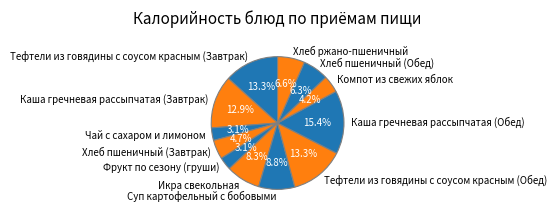

How much of the chart is everything except Суп картофельный с бобовыми?

91.2%